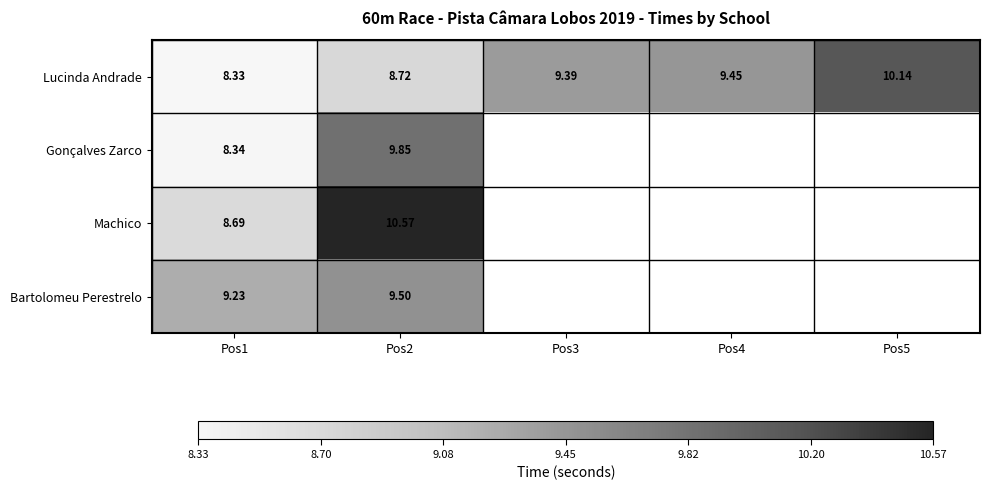

True or false: Lucinda Andrade has a value of 10.1 at Pos5.

True